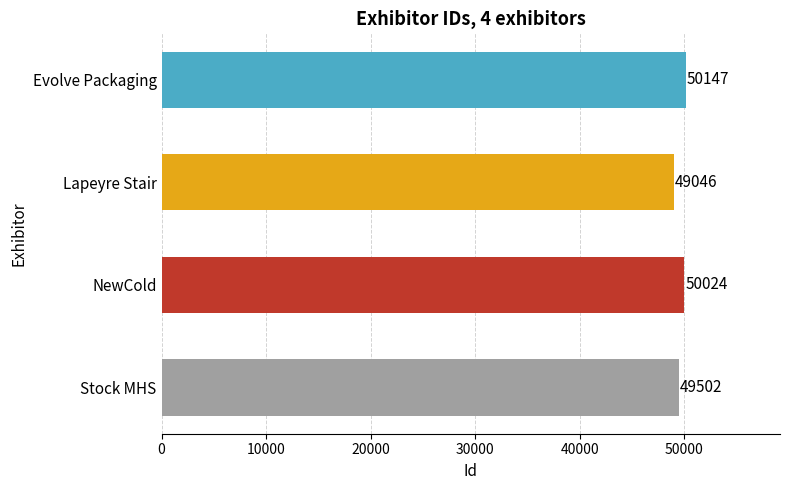

Rank the categories by value from lowest to highest.

Lapeyre Stair, Stock MHS, NewCold, Evolve Packaging